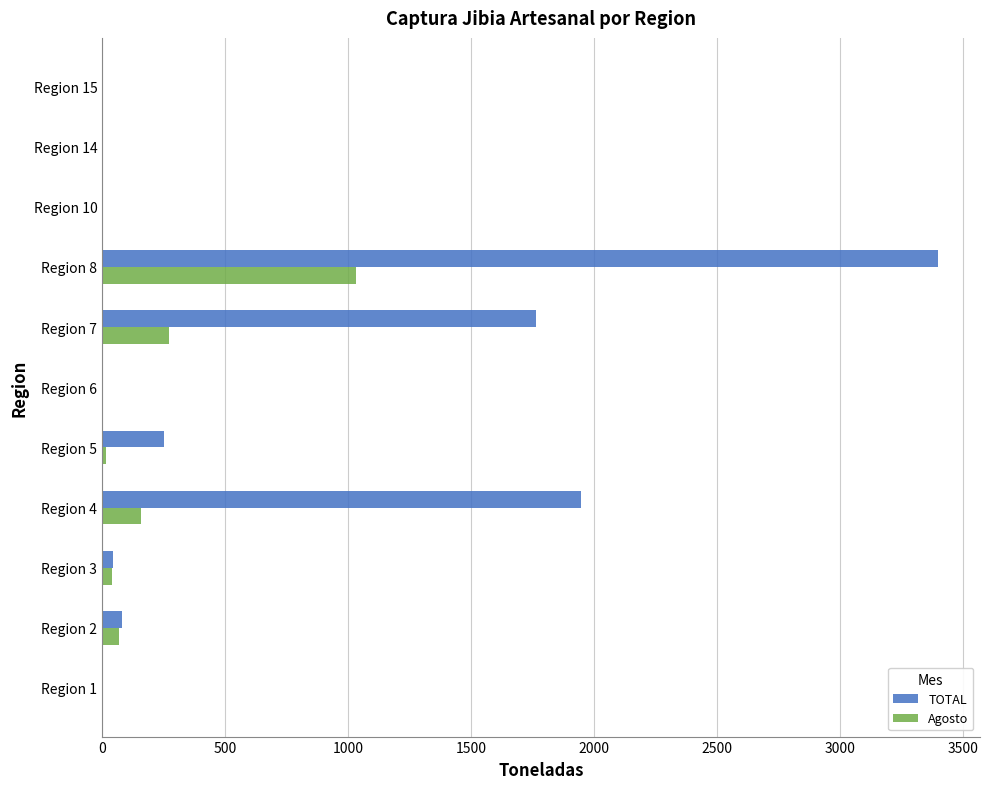

Count the number of categories in the chart.

11